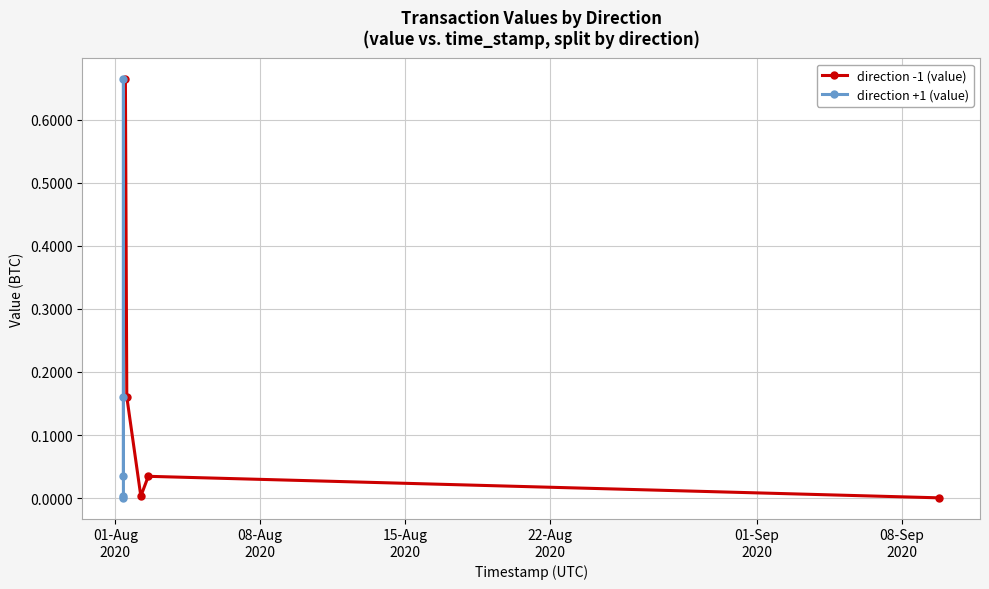

True or false: direction +1 (value) and direction -1 (value) cross at least once.

True